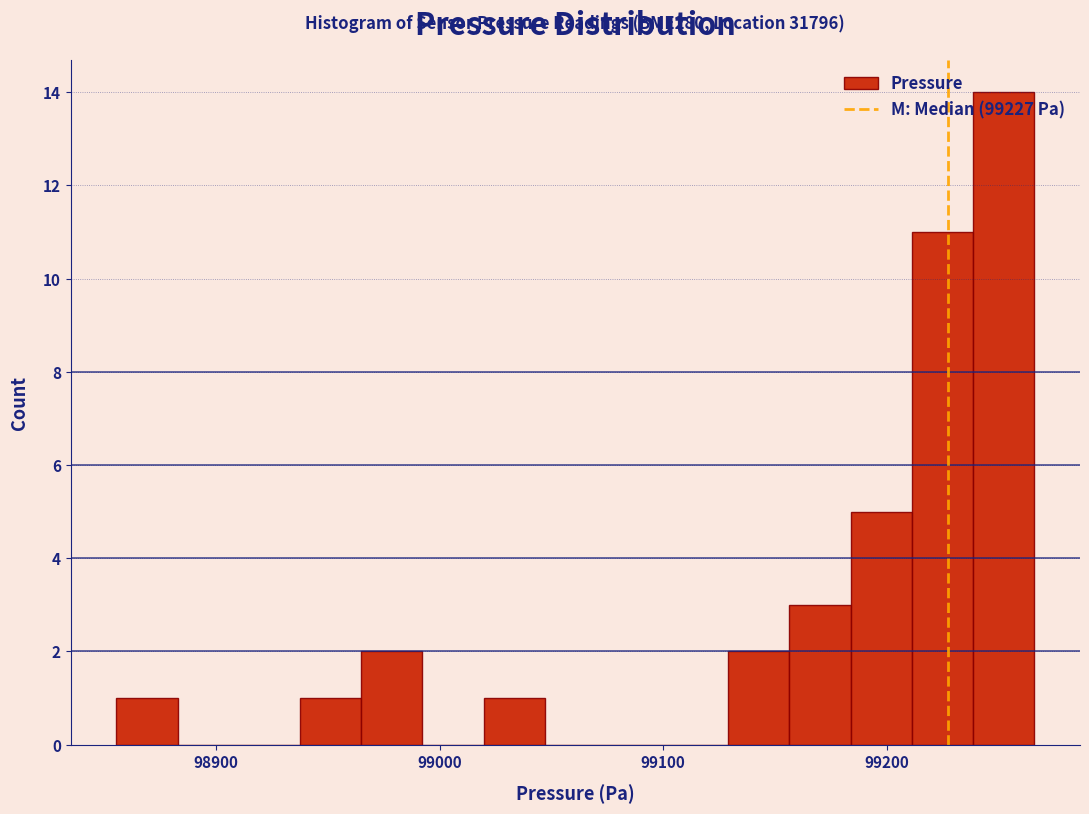

Read against the x-axis, roughly where is the centre of the tallest bar?

99250